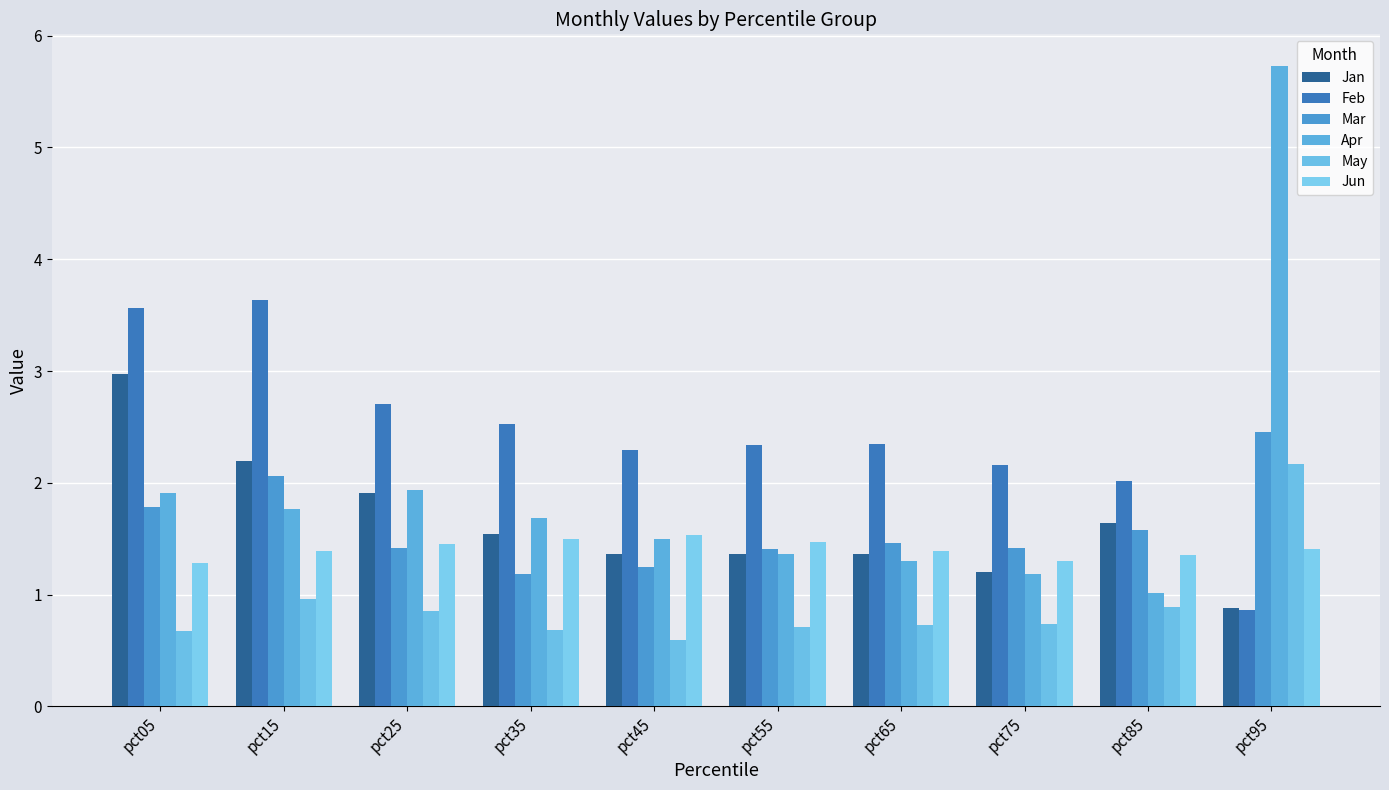

What is the difference between the highest and lowest values at pct85?

1.1